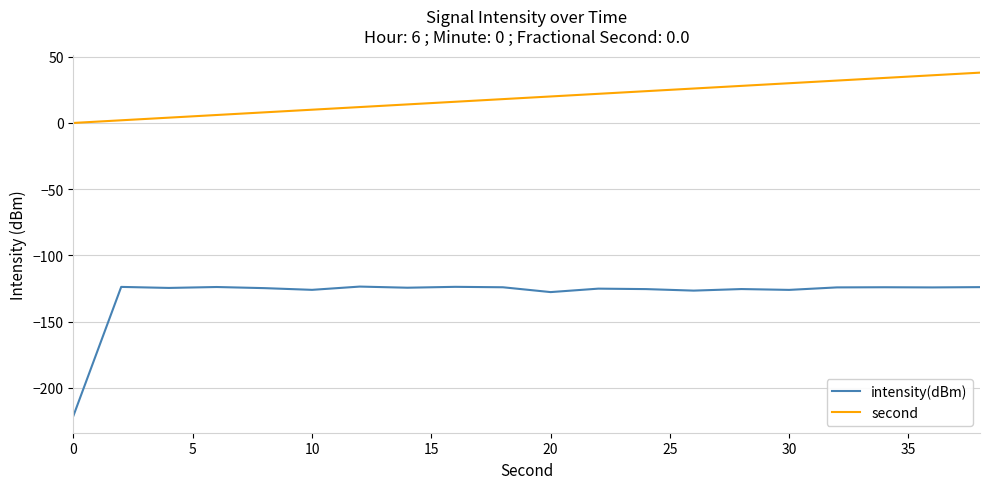

List the series in order of their overall mean, lowest first.

intensity(dBm), second